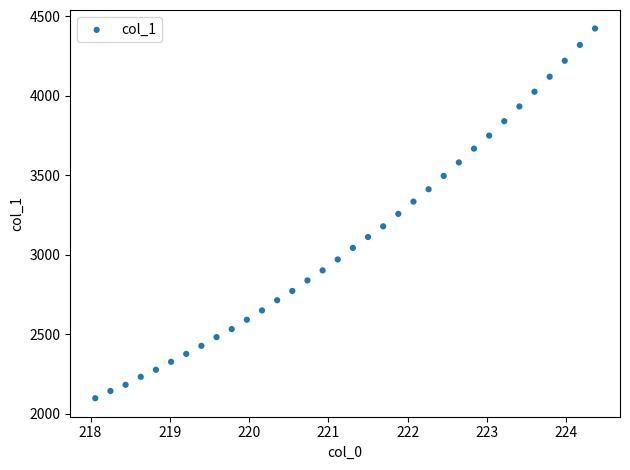

What is the range of X values (max minus min)?

6.3